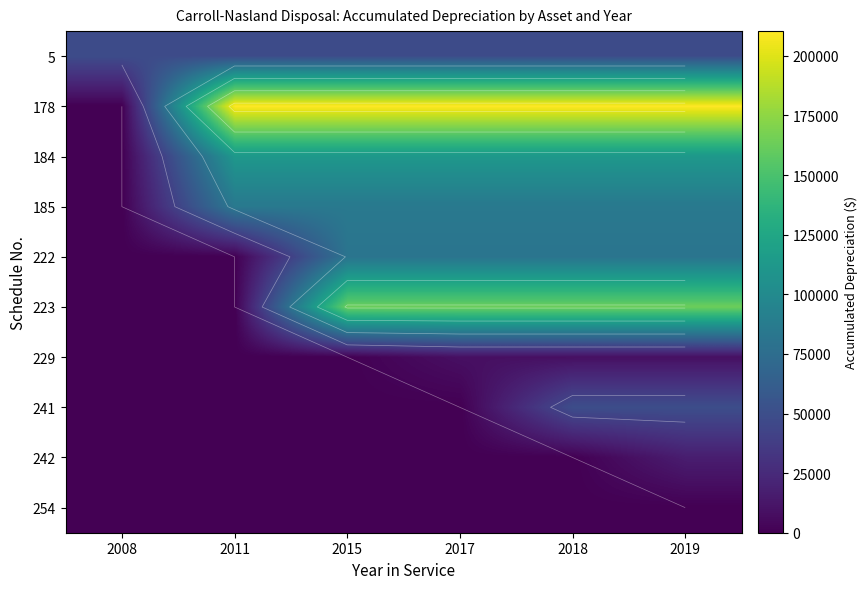

Between 2011 and 2015, which is larger?

2011